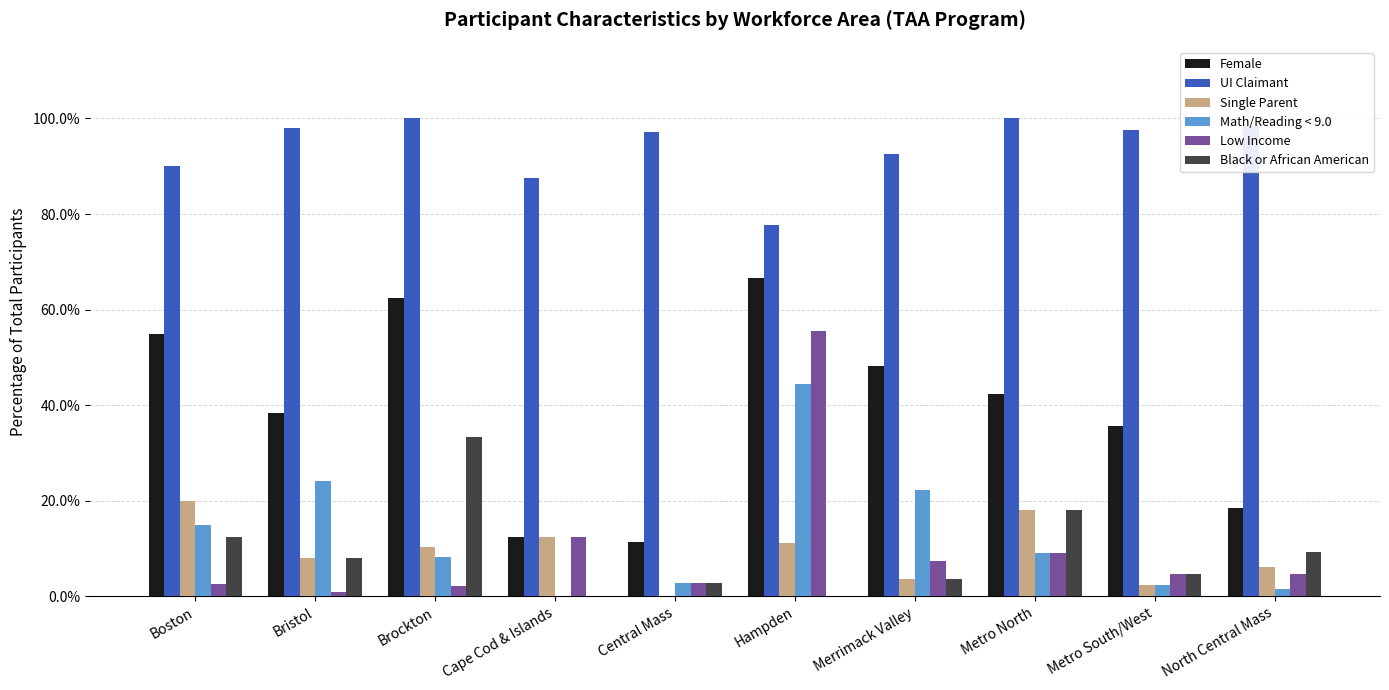

Is the value of Single Parent at Brockton greater than the value of Low Income at North Central Mass?

Yes